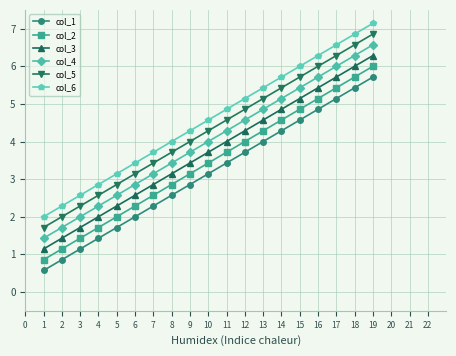

True or false: col_4 has more than 2 interior local peaks.

False